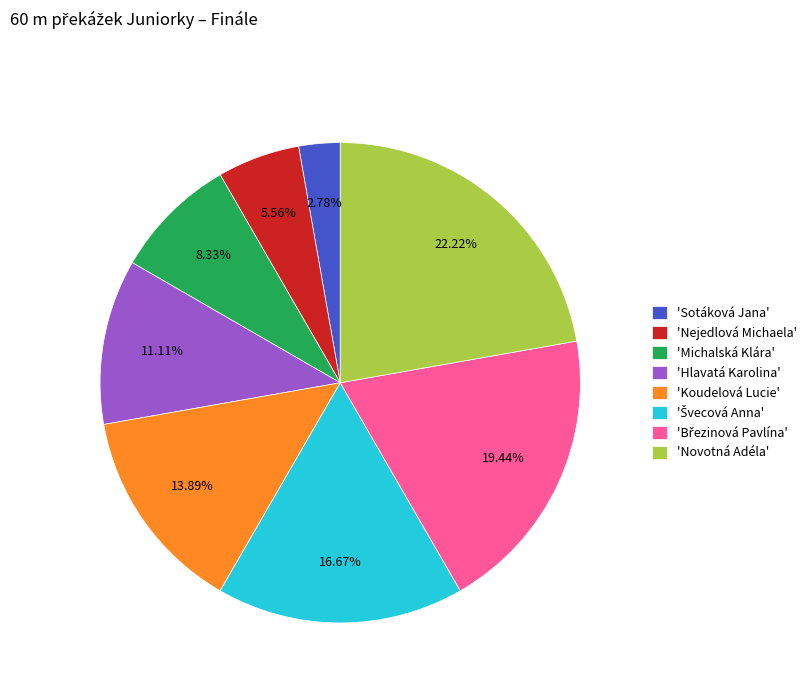

Is 'Nejedlová Michaela' the majority of the pie?

No